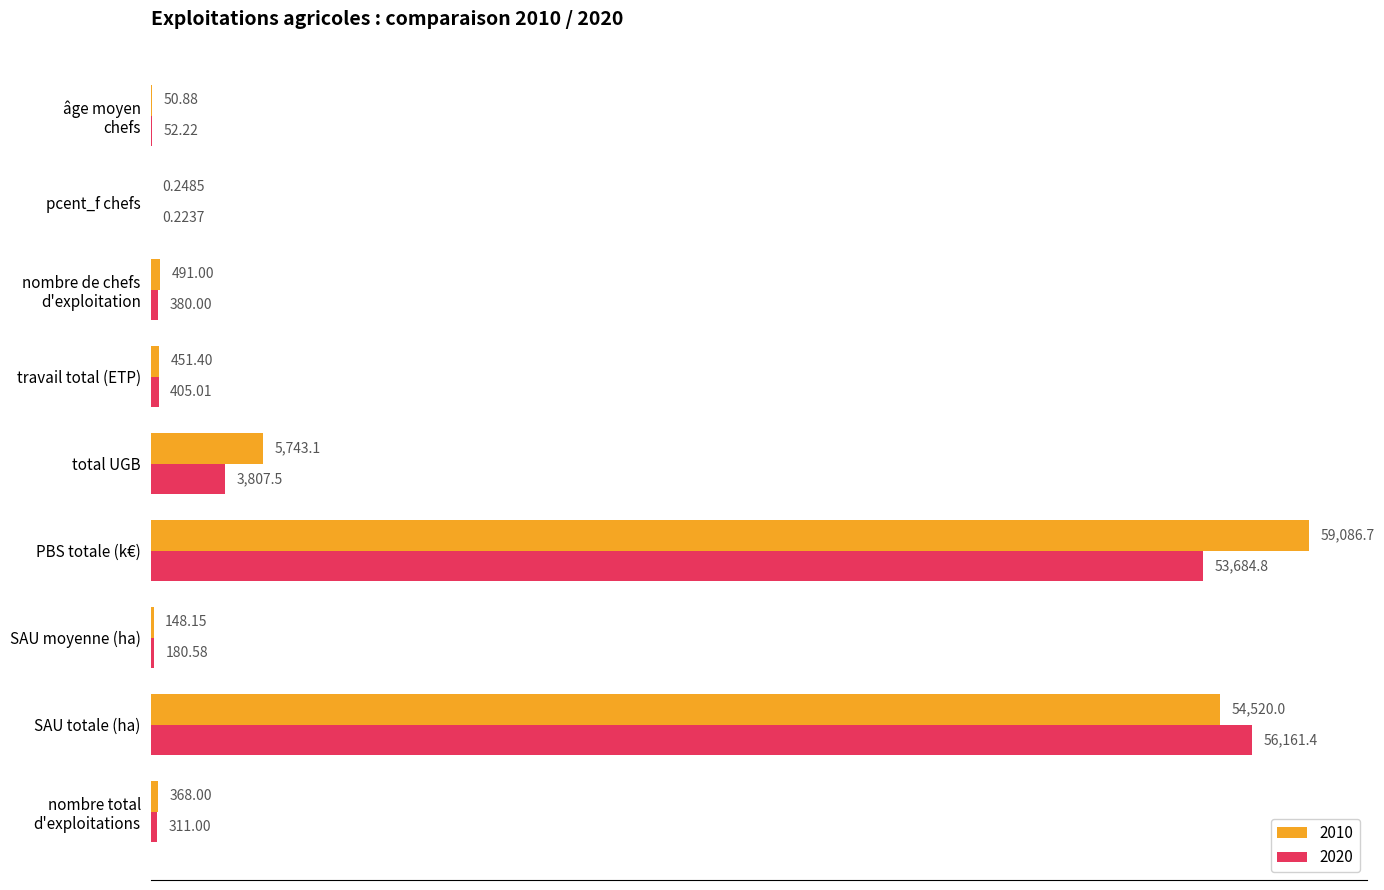

At which label is 2020 closest to 28080?

total UGB